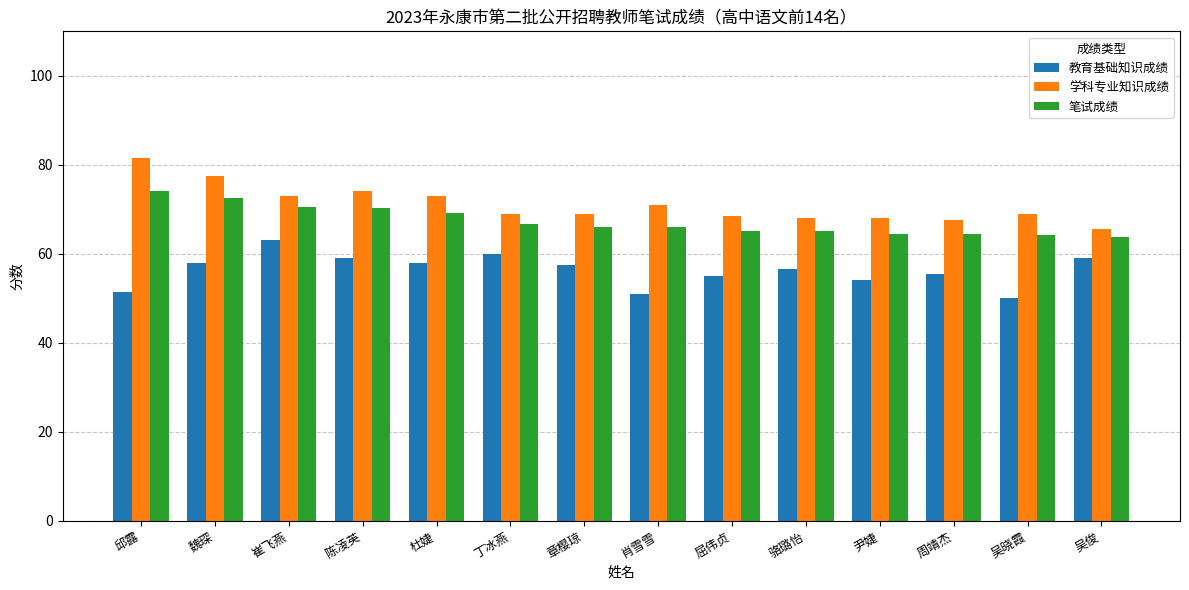

Rank the series by their maximum value, from lowest to highest.

教育基础知识成绩, 笔试成绩, 学科专业知识成绩